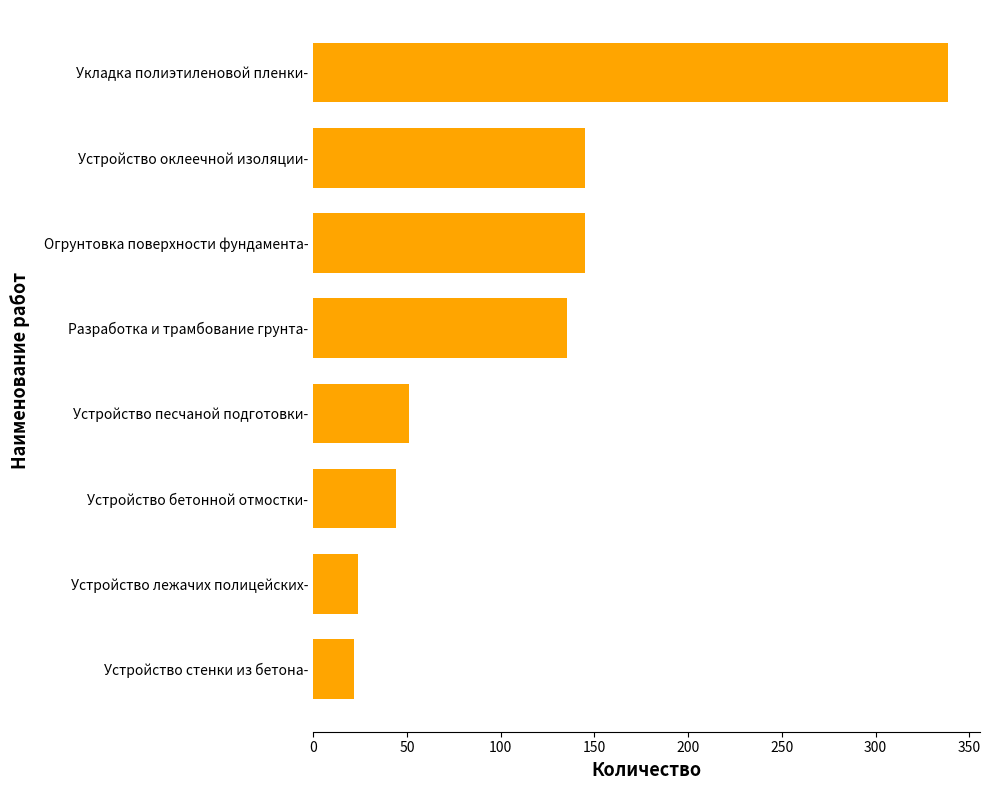

Read the value at Устройство оклеечной изоляции-.

145.0